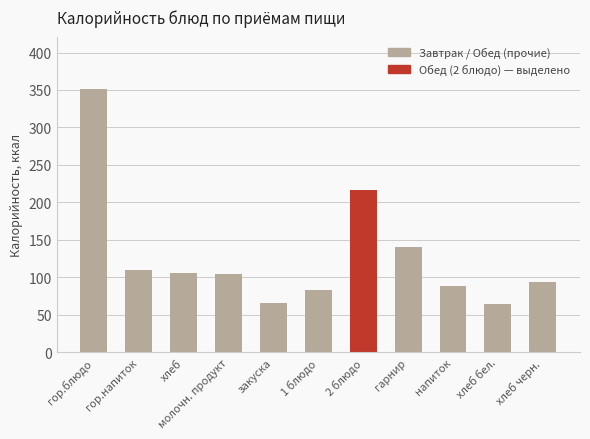

Between гор.напиток and закуска, which is larger?

гор.напиток